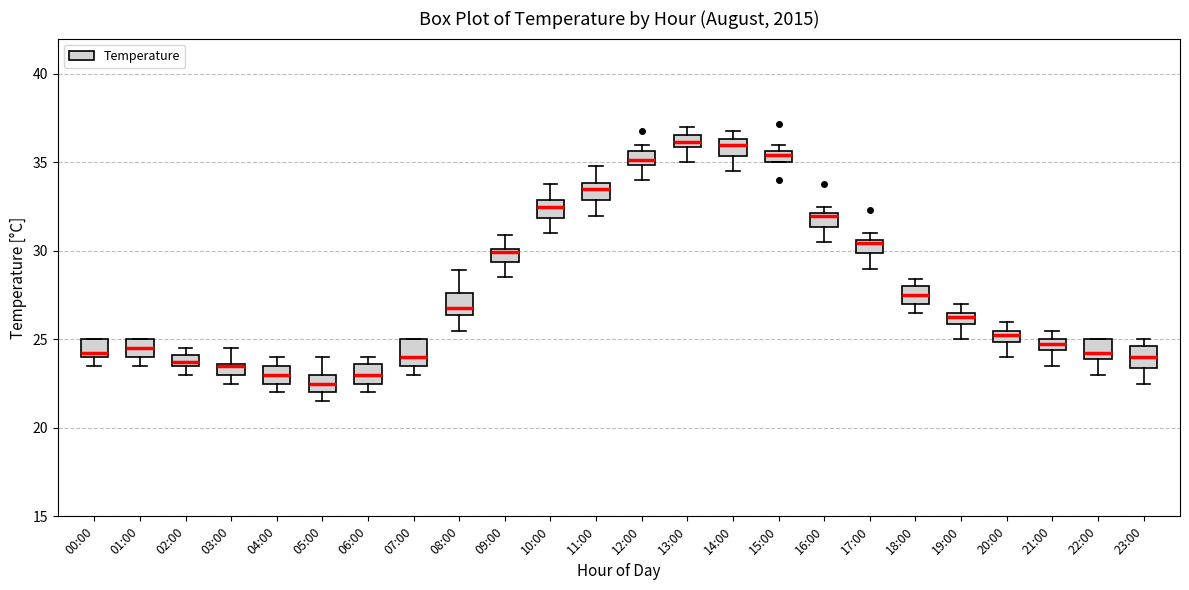

Where is the lower edge of the box for 01:00 on the y-axis? The values are not printed on the chart, so give them approximately, as read against the axis.

24.0